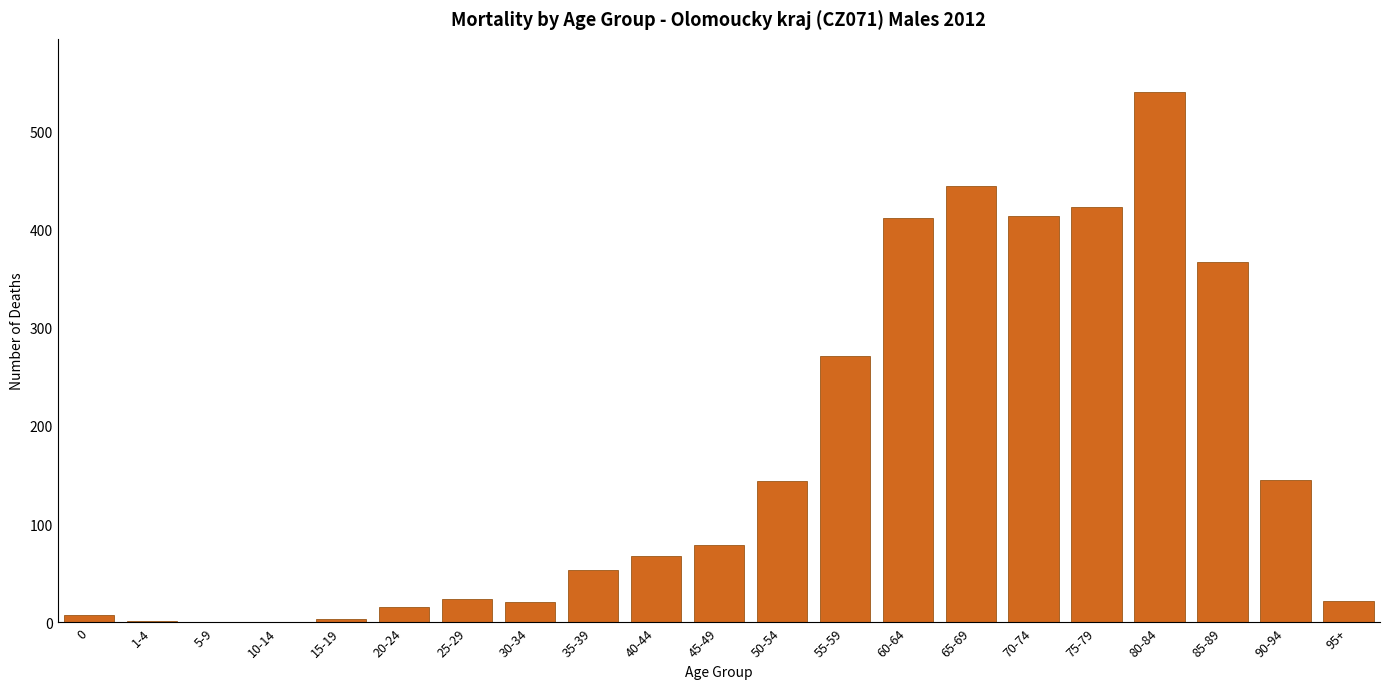

True or false: the data shows 640 at 70-74.

False